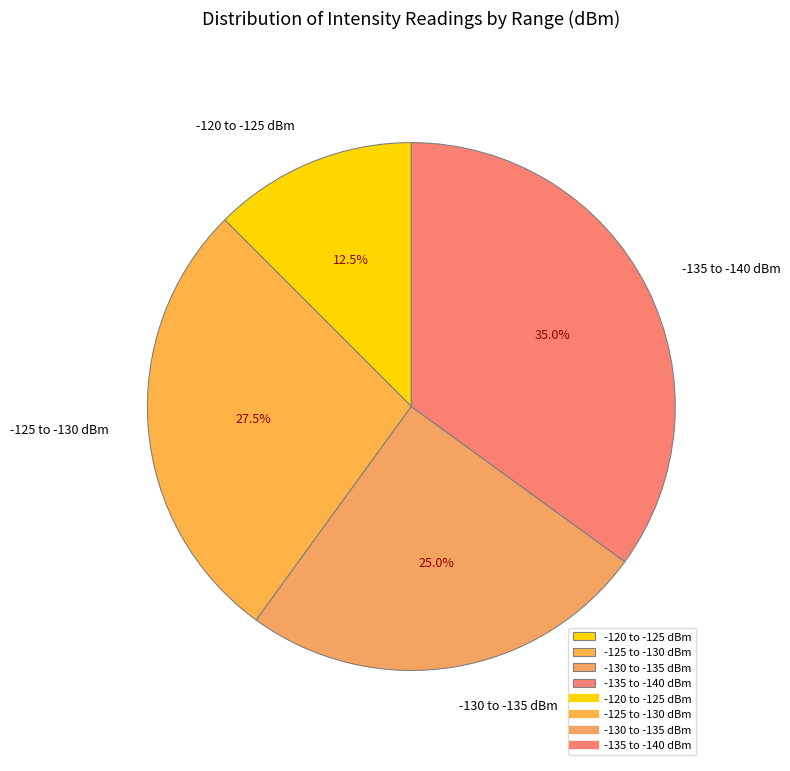

What is the ratio of the value at -125 to -130 dBm to the value at -120 to -125 dBm?

2.2